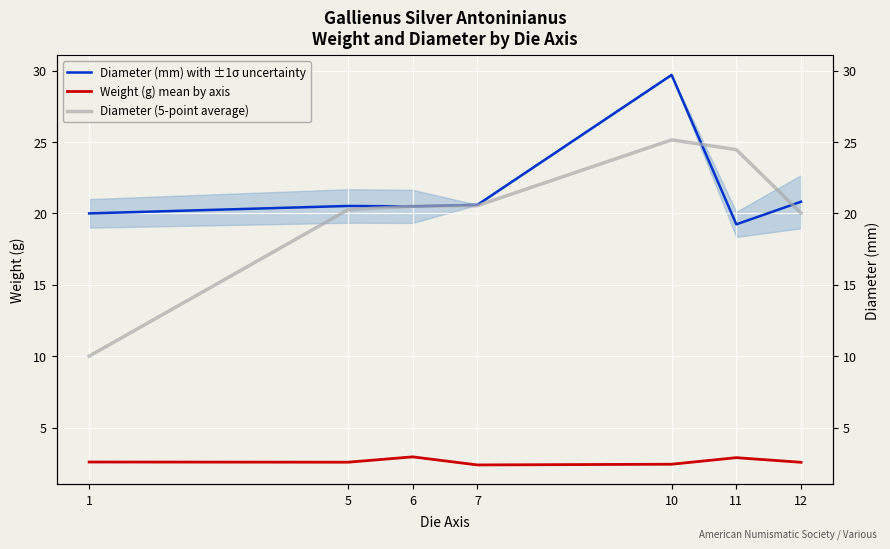

What are all the series names shown in the legend?

Diameter (mm) with ±1σ uncertainty, Weight (g) mean by axis, Diameter (5-point average)